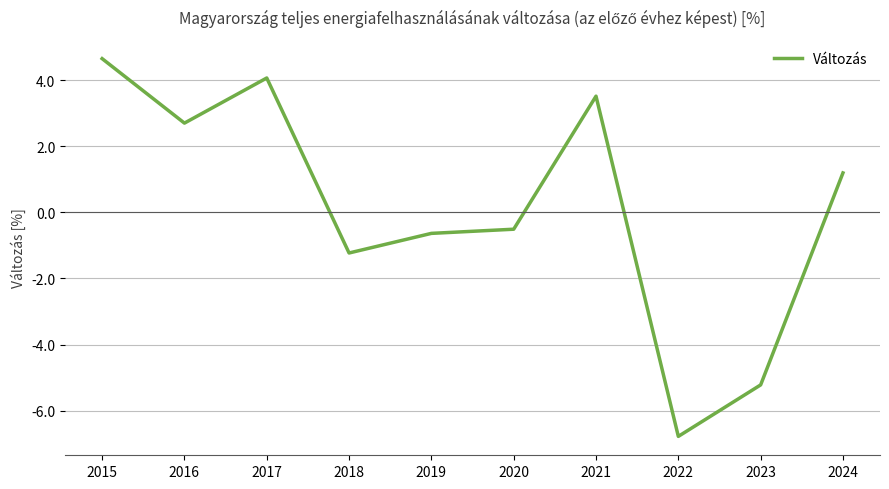

List the labels in order of value, largest first.

2015, 2017, 2021, 2016, 2024, 2020, 2019, 2018, 2023, 2022